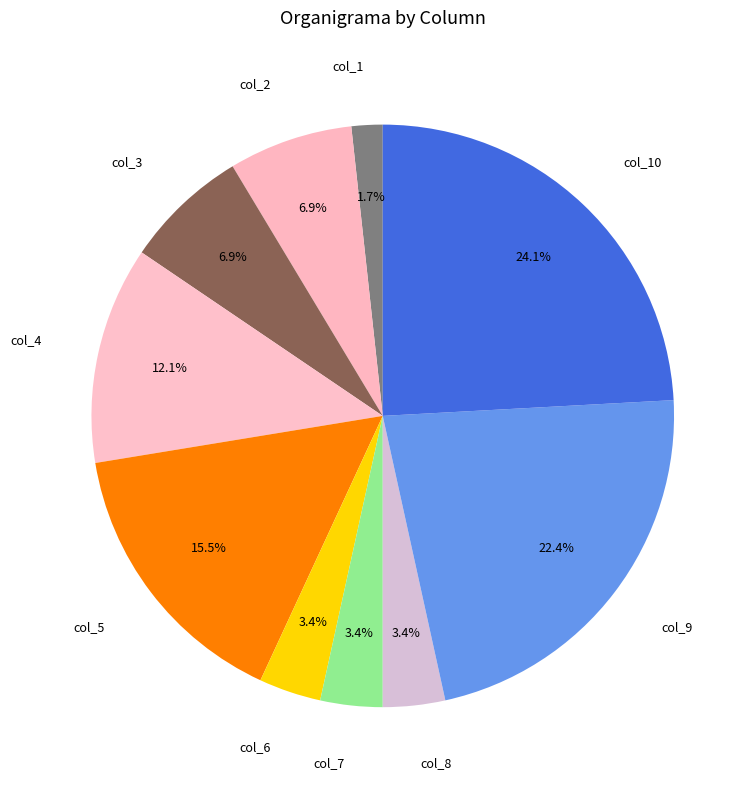

Is the sum of col_1 and col_7 greater than half?

No